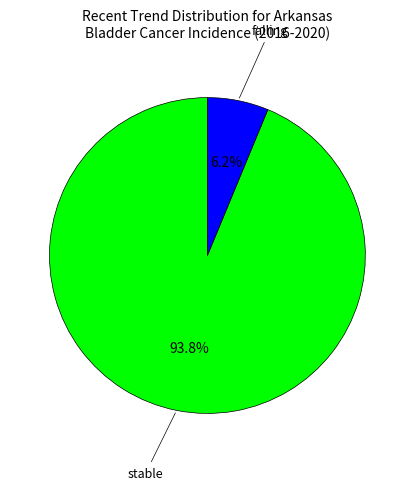

Does any single category account for the majority?

Yes